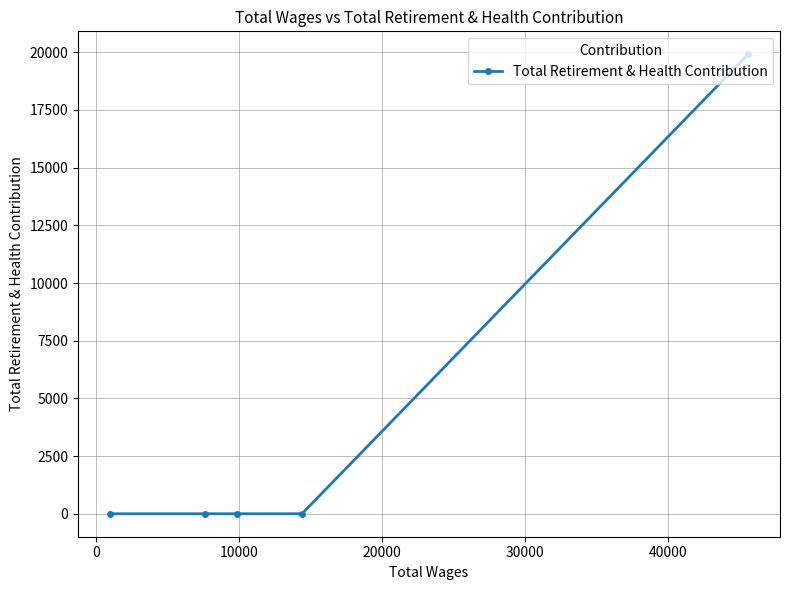

What is the maximum value shown in the chart?

19912